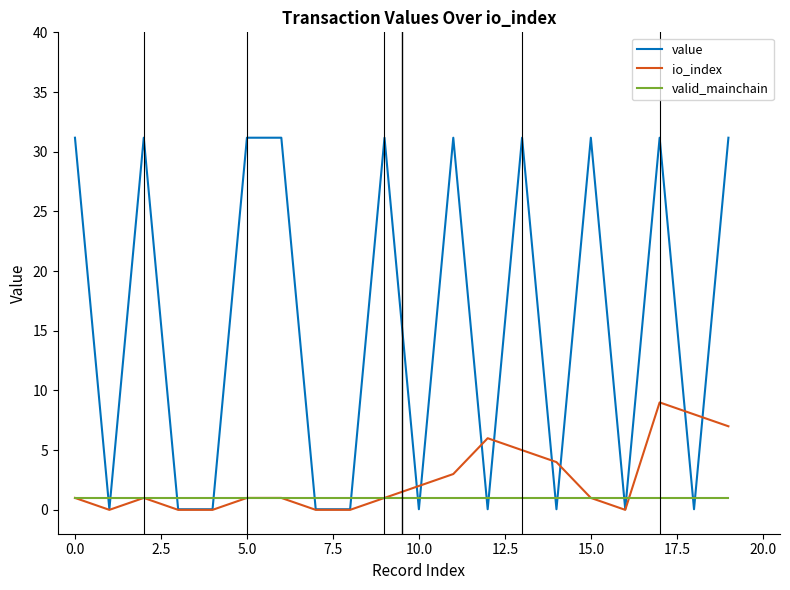

Which series has the largest total across all categories?

value